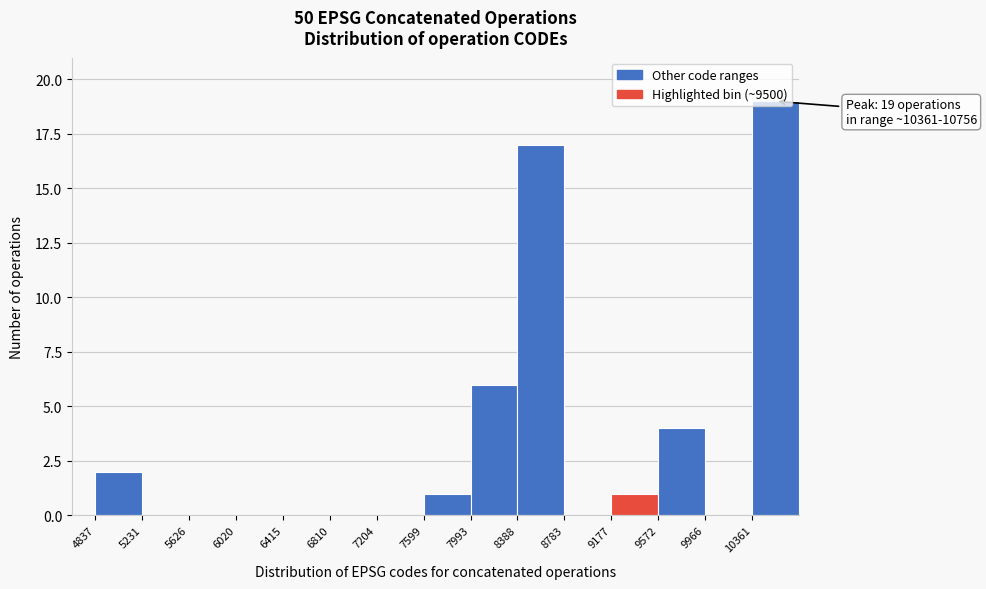

Over which range of the x-axis is the bar tallest?

10350 to 10750